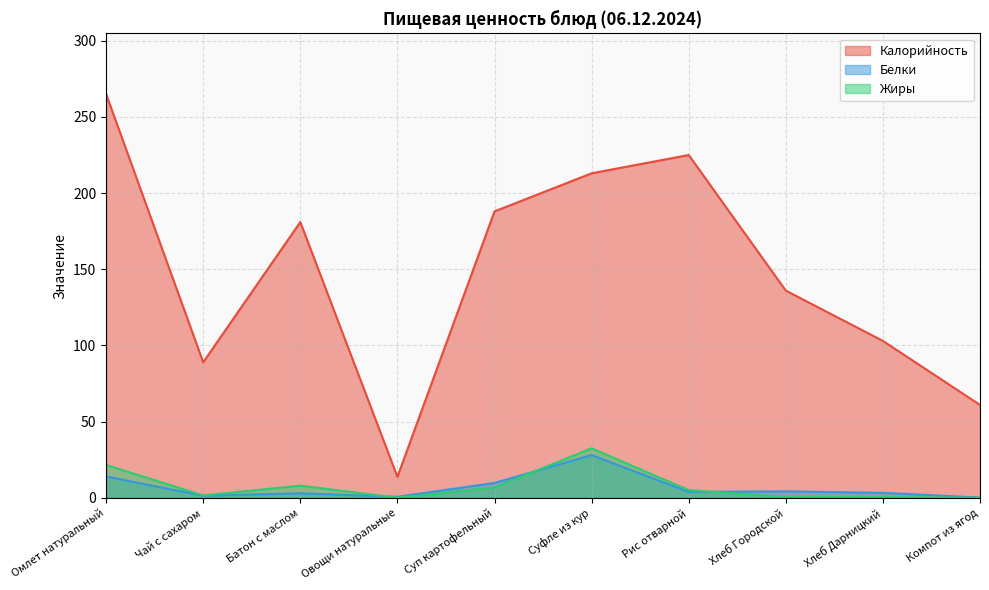

Which series has the largest range (max minus min)?

Калорийность